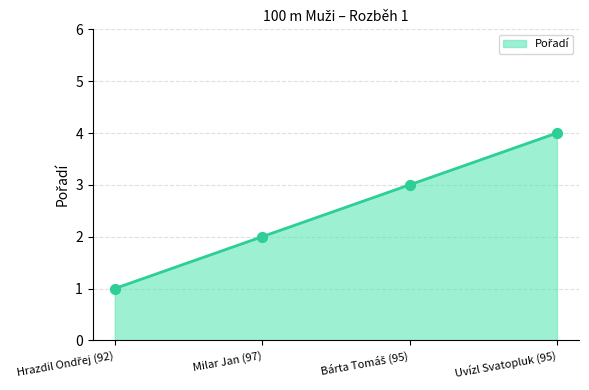

Which has a higher value, Uvízl Svatopluk (95) or Milar Jan (97)?

Uvízl Svatopluk (95)